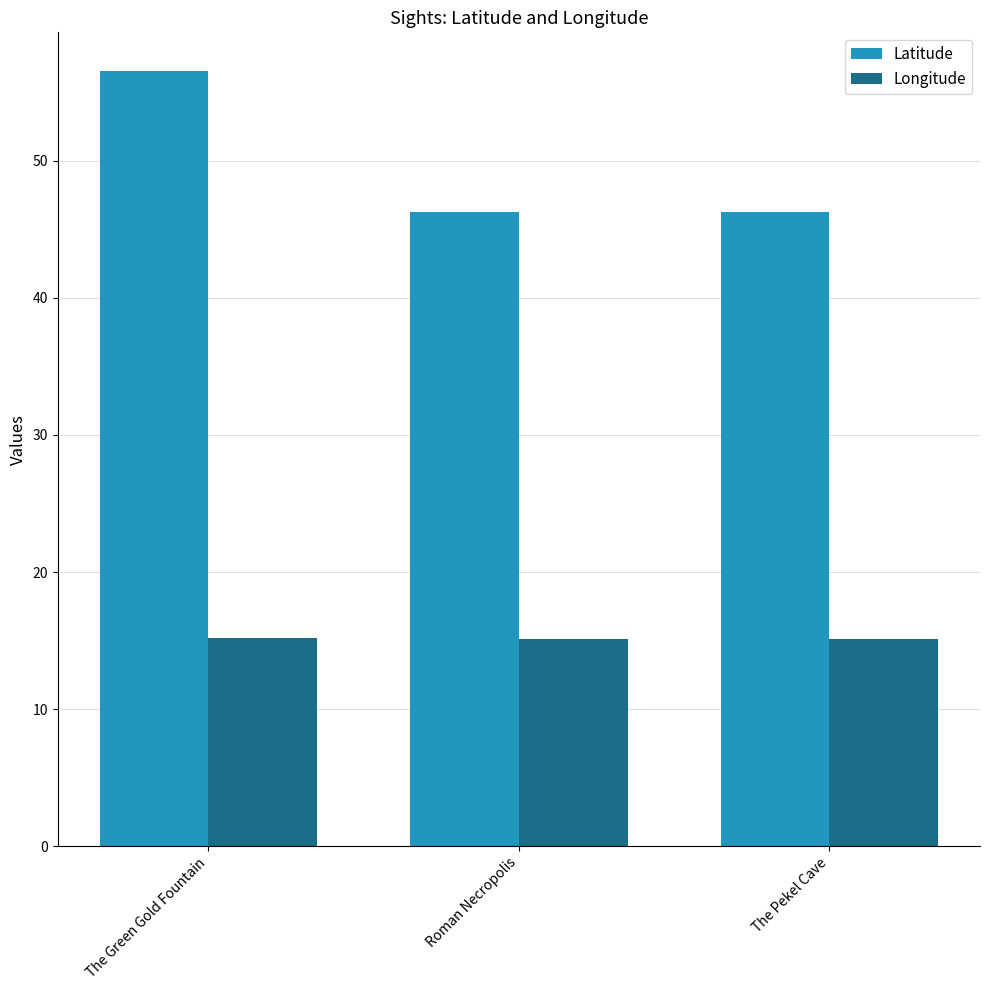

Which series changed the most between The Green Gold Fountain and Roman Necropolis?

Latitude